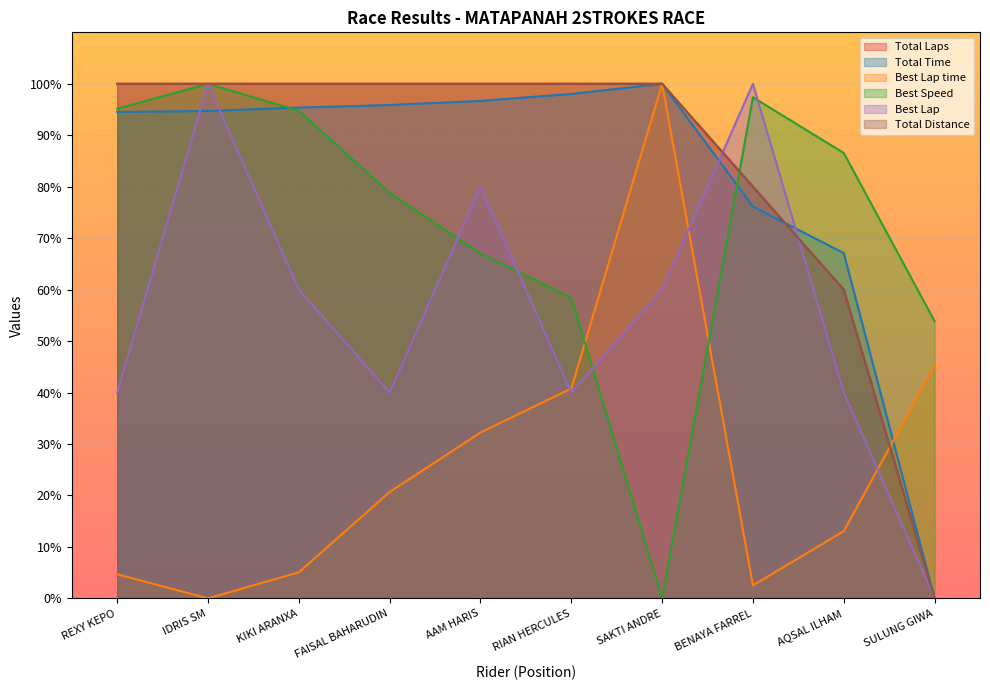

In Best Lap time, how many points are higher than both neighbors (excluding endpoints)?

1